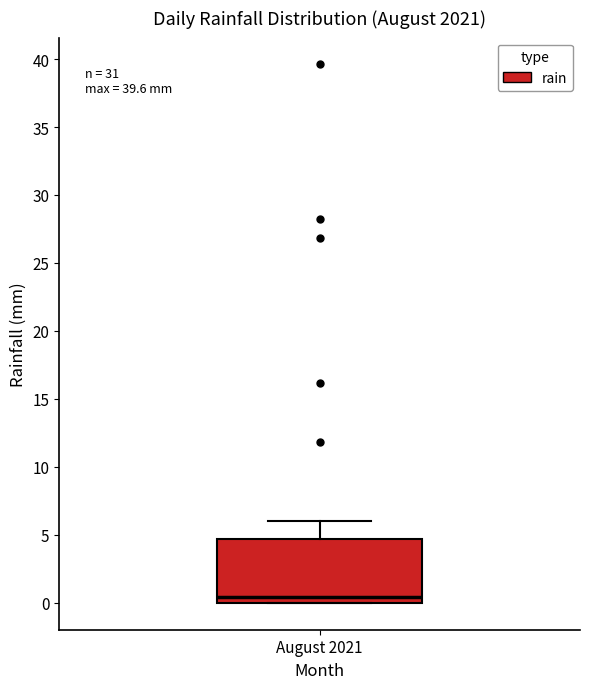

Read this box plot against the y-axis: the position of the median line, the range covered by the box, and the ends of both whiskers. The values are not printed on the chart, so give them approximately, as read against the axis.

median 0.5, box 0.0 to 4.5, whiskers 0.0 to 6.0